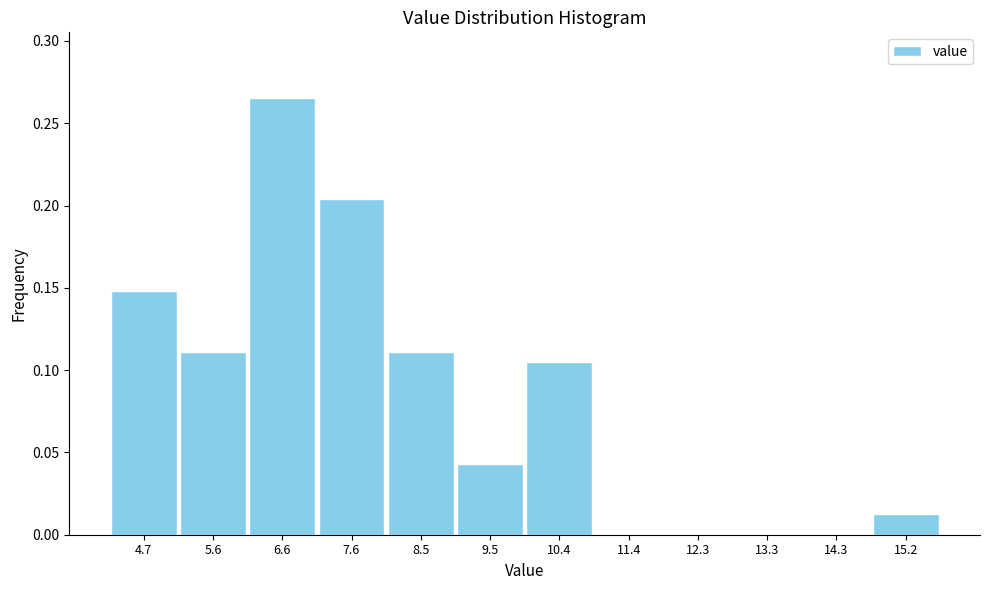

Reading left to right, list every bar in this chart as the range it spans on the x-axis followed by its height. Neither the bar edges nor the heights are printed on the chart, so give them approximately, as read against the axes.

4.2 to 5.2: 0.150
5.2 to 6.1: 0.110
6.1 to 7.1: 0.265
7.1 to 8.0: 0.205
8.0 to 9.0: 0.110
9.0 to 10.0: 0.045
10.0 to 10.9: 0.105
10.9 to 11.9: 0
11.9 to 12.8: 0
12.8 to 13.8: 0
13.8 to 14.7: 0
14.7 to 15.7: 0.010